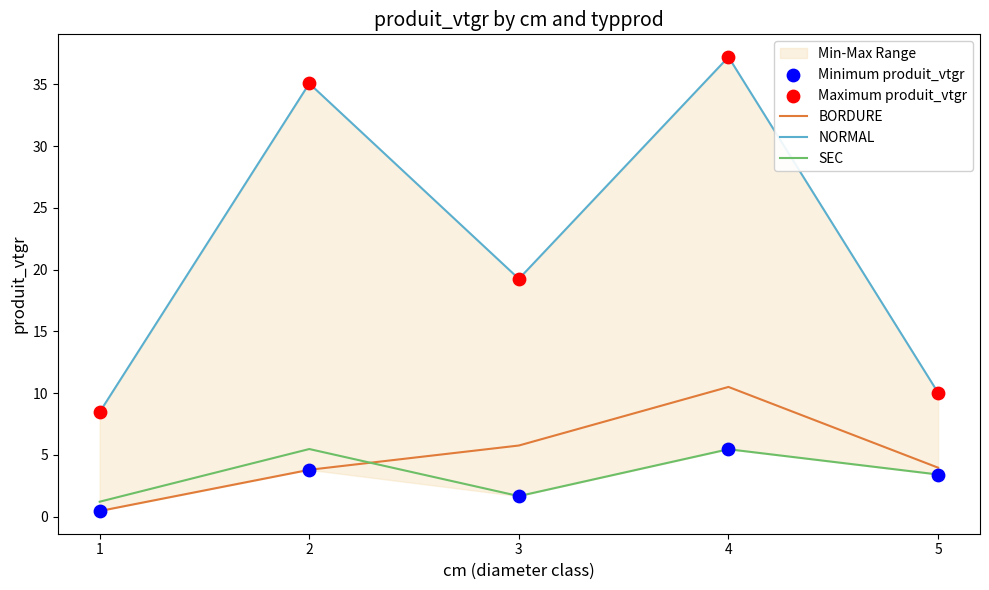

At which category is the sum across all series the highest?

4